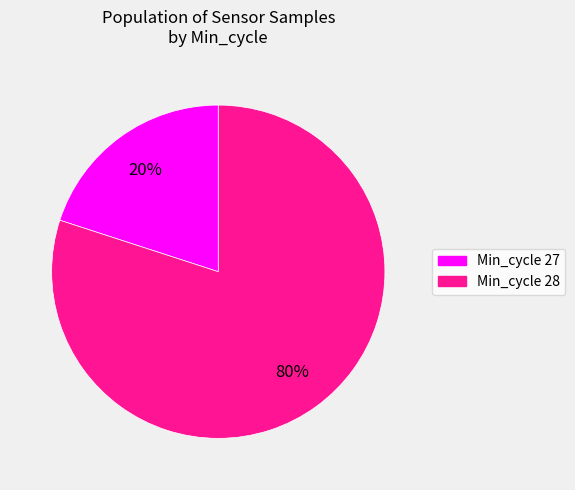

To the nearest percent, what is the difference between the largest and smallest slice percentages?

60%